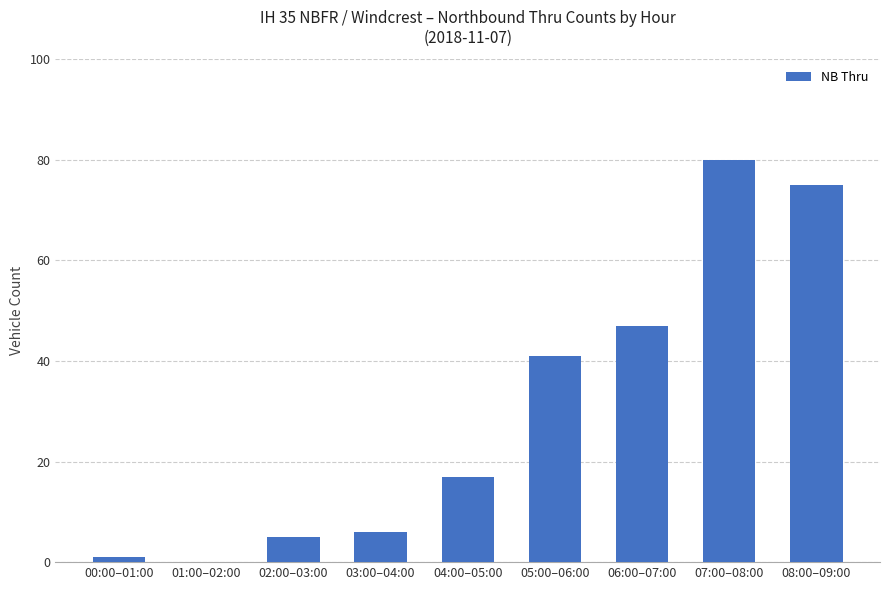

Reading left to right, transcribe all the data shown in this chart.

1	0	5	6	17	41	47	80	75